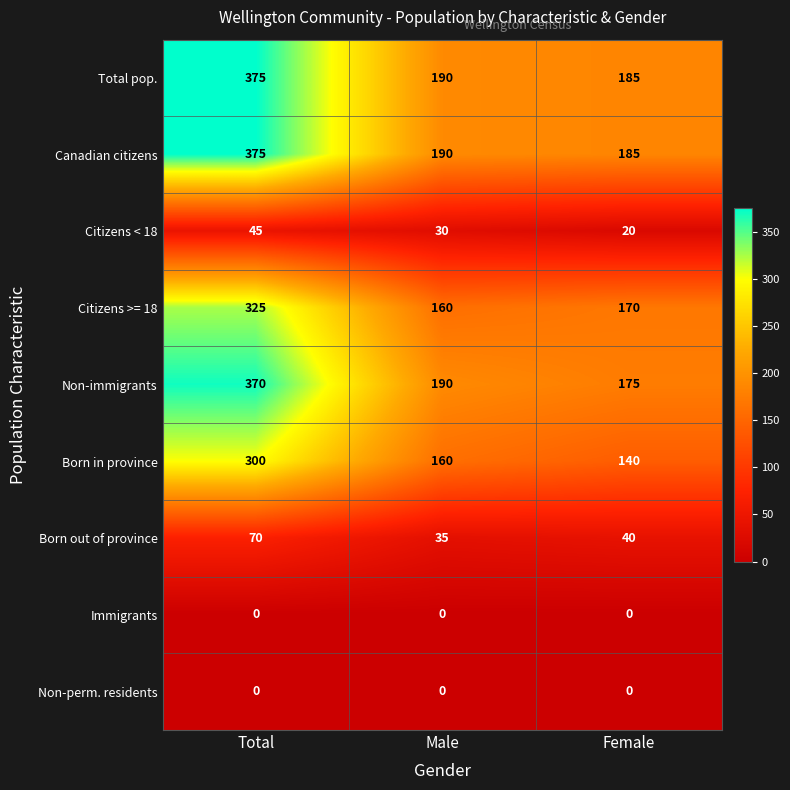

Between Male and Female, which series saw the biggest shift?

Born in province